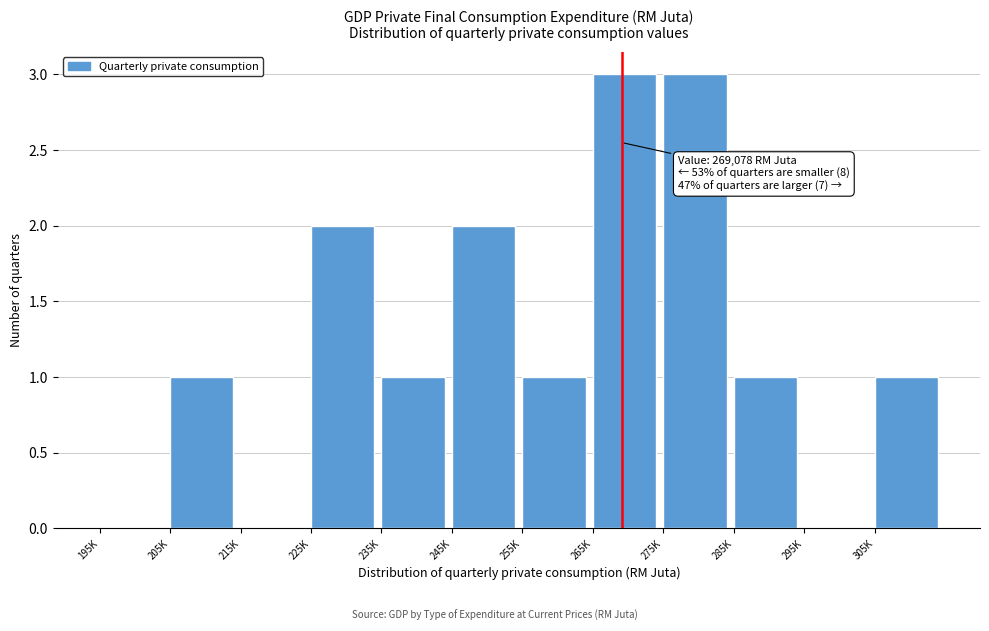

Reading left to right, what are all the values shown in this chart?

195K=0	205K=1	215K=0	225K=2	235K=1	245K=2	255K=1	265K=3	275K=3	285K=1	295K=0	305K=1